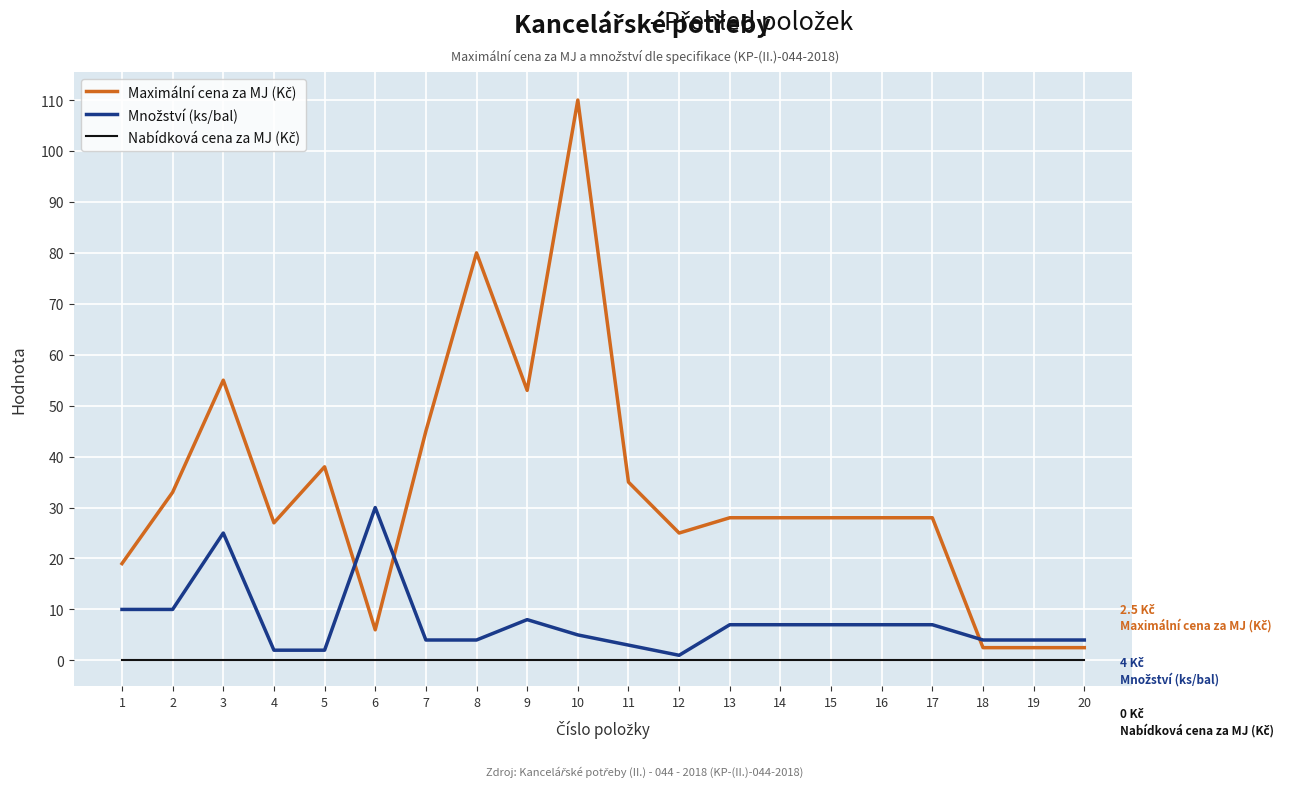

At which category is the sum across all series the highest?

10